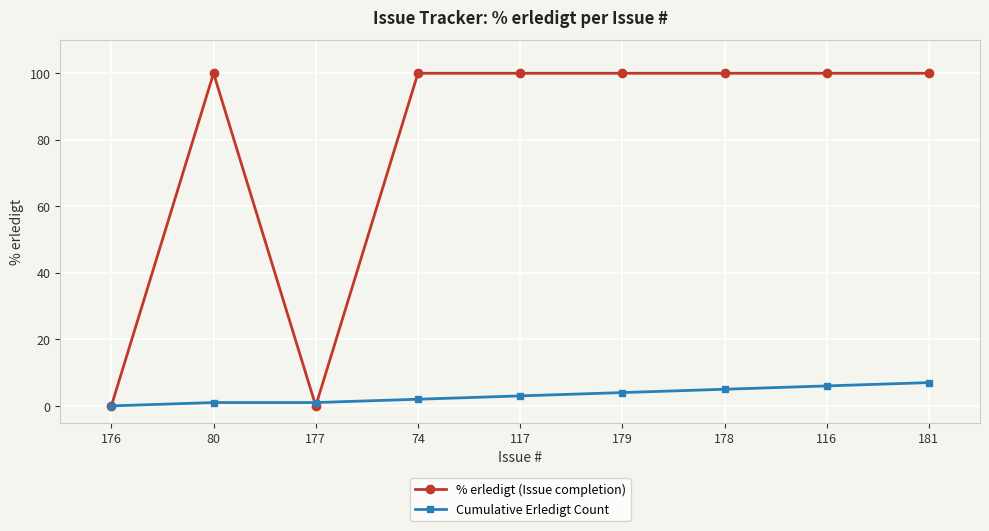

Which series has the largest range (max minus min)?

% erledigt (Issue completion)